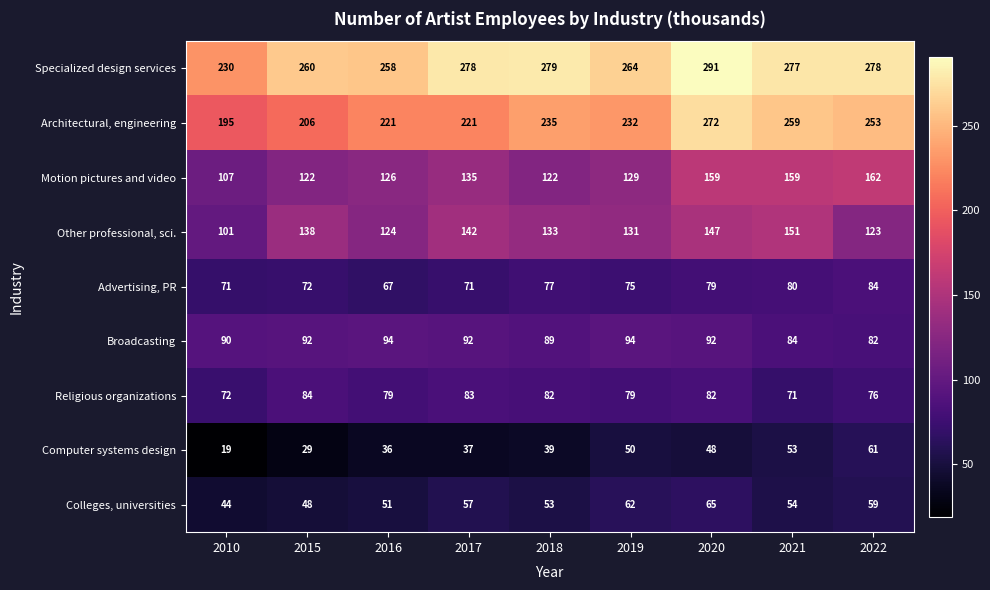

What is the sum of all Colleges, universities values?

493